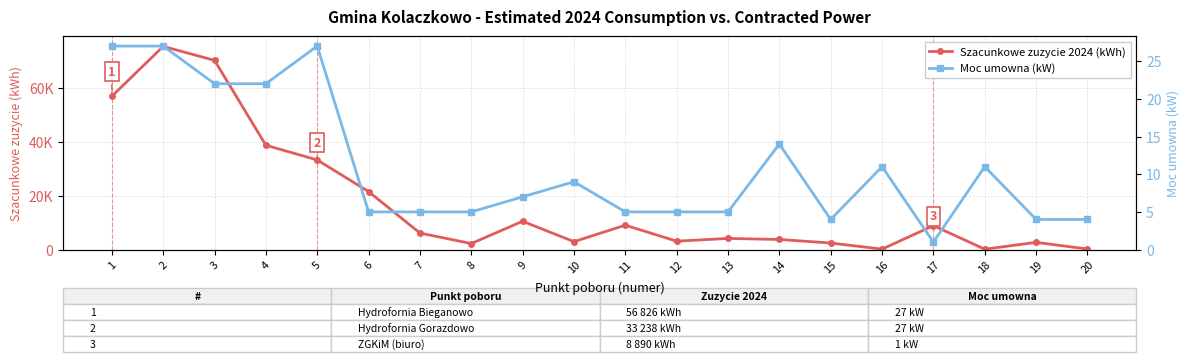

Rank the series by their average value, from lowest to highest.

Moc umowna (kW), Szacunkowe zuzycie 2024 (kWh)